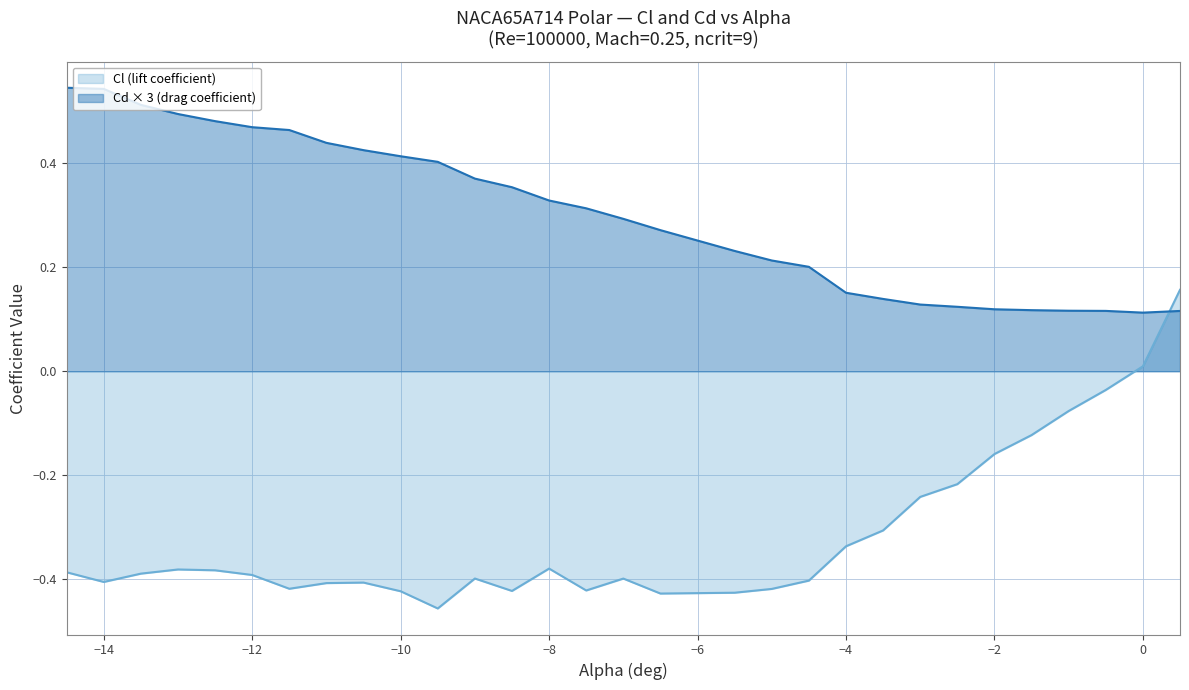

Reading right to left, list all the values displayed in this chart.

Cl (lift coefficient): 0.5=0.2	0.0=0.0	-0.5=-0.0	-1.0=-0.1	-1.5=-0.1	-2.0=-0.2	-2.5=-0.2	-3.0=-0.2	-3.5=-0.3	-4.0=-0.3	-4.5=-0.4	-5.0=-0.4	-5.5=-0.4	-6.5=-0.4	-7.0=-0.4	-7.5=-0.4	-8.0=-0.4	-8.5=-0.4	-9.0=-0.4	-9.5=-0.5	-10.0=-0.4	-10.5=-0.4	-11.0=-0.4	-11.5=-0.4	-12.0=-0.4	-12.5=-0.4	-13.0=-0.4	-13.5=-0.4	-14.0=-0.4	-14.5=-0.4
Cd (drag coefficient): 0.5=0.1	0.0=0.1	-0.5=0.1	-1.0=0.1	-1.5=0.1	-2.0=0.1	-2.5=0.1	-3.0=0.1	-3.5=0.1	-4.0=0.2	-4.5=0.2	-5.0=0.2	-5.5=0.2	-6.5=0.3	-7.0=0.3	-7.5=0.3	-8.0=0.3	-8.5=0.4	-9.0=0.4	-9.5=0.4	-10.0=0.4	-10.5=0.4	-11.0=0.4	-11.5=0.5	-12.0=0.5	-12.5=0.5	-13.0=0.5	-13.5=0.5	-14.0=0.5	-14.5=0.5